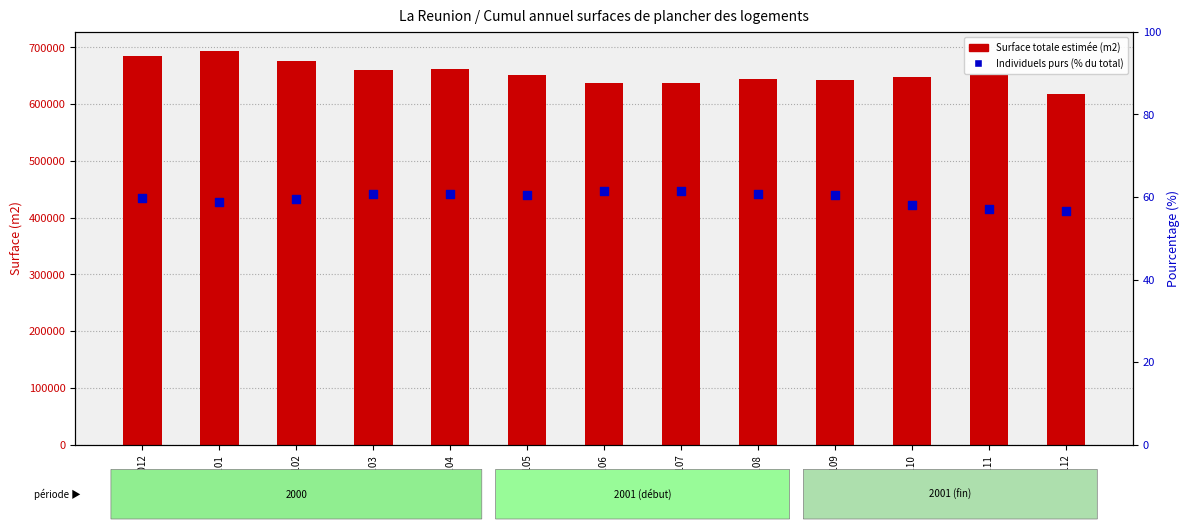

Is the value of Surface totale estimée at 200106 greater than the value of Individuels purs (% du total) at 200111?

Yes